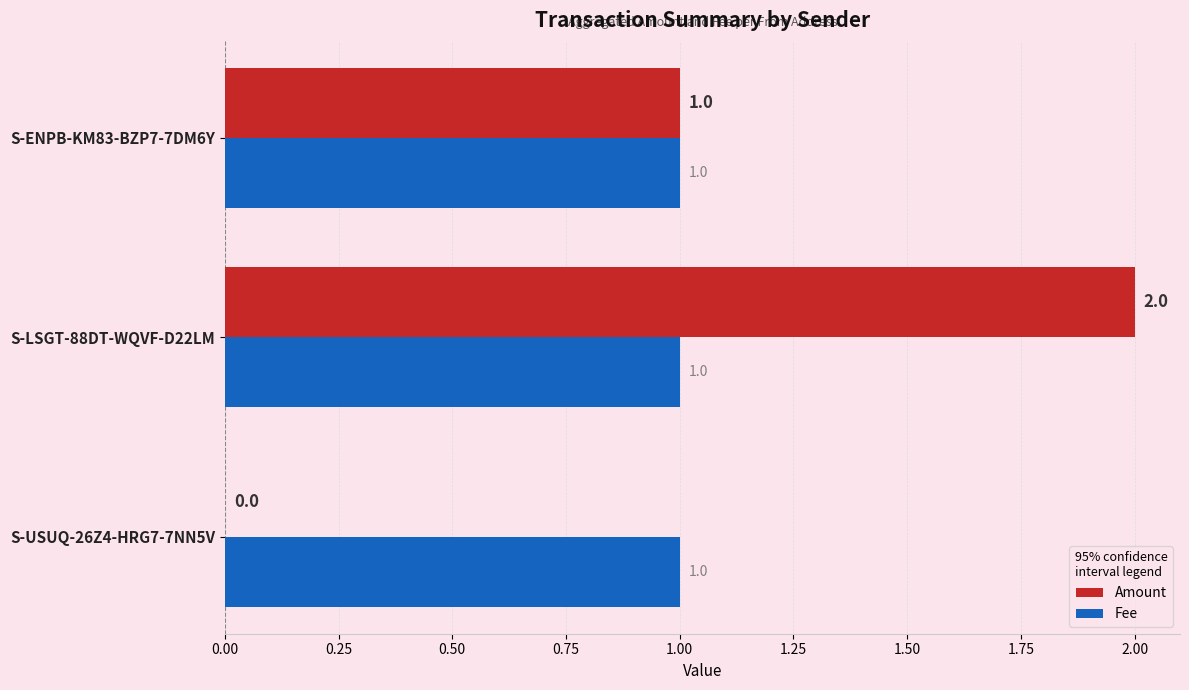

What is the sum of all Fee values?

3